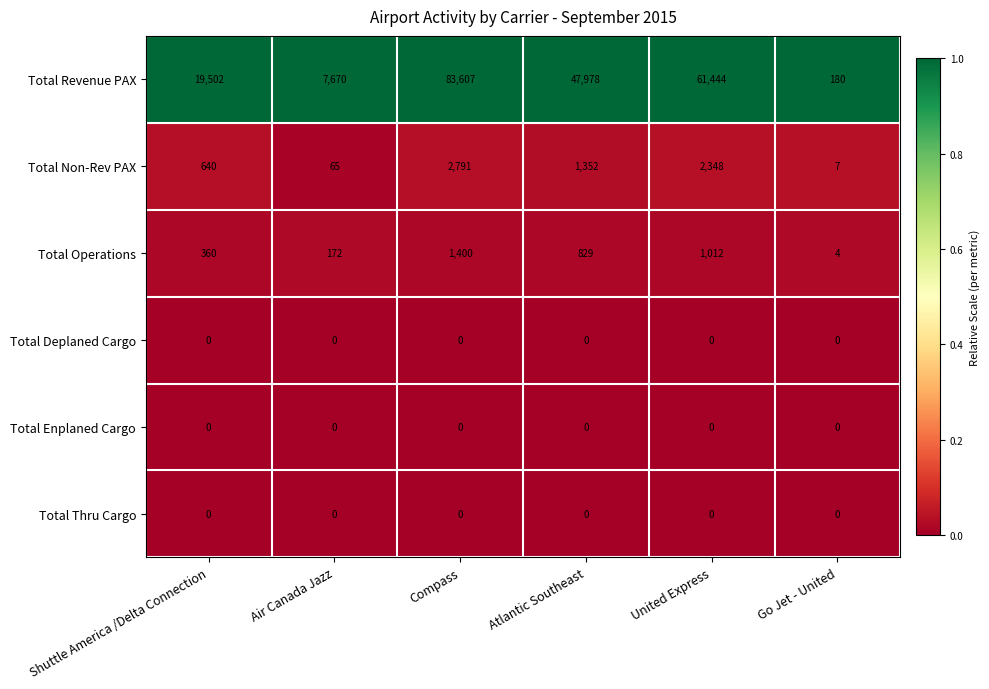

What is the total value across all series at Atlantic Southeast?

50159